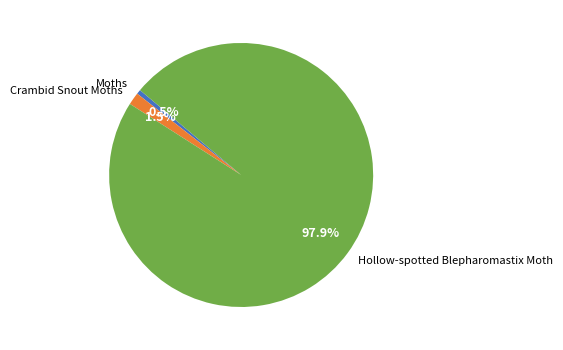

What percentage is the Hollow-spotted Blepharomastix Moth slice, to the nearest percent?

98%